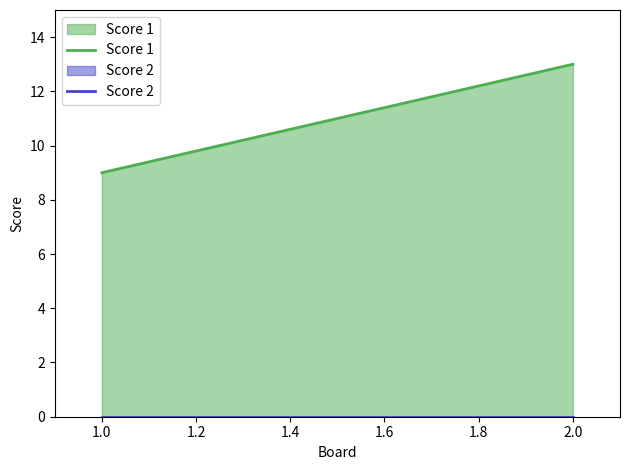

Where is Score 1 nearest to the value 11?

1.0